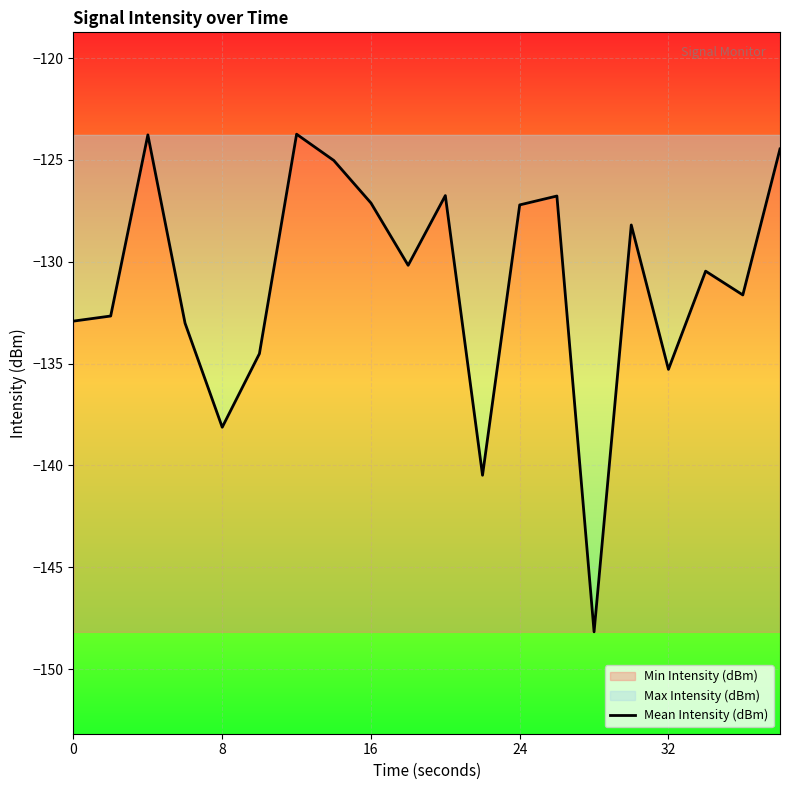

Reading left to right, extract all data points from this chart.

-132.9	-132.7	-123.8	-133.0	-138.1	-134.5	-123.7	-125.0	-127.1	-130.2	-126.8	-140.5	-127.2	-126.8	-148.2	-128.2	-135.3	-130.5	-131.6	-124.5